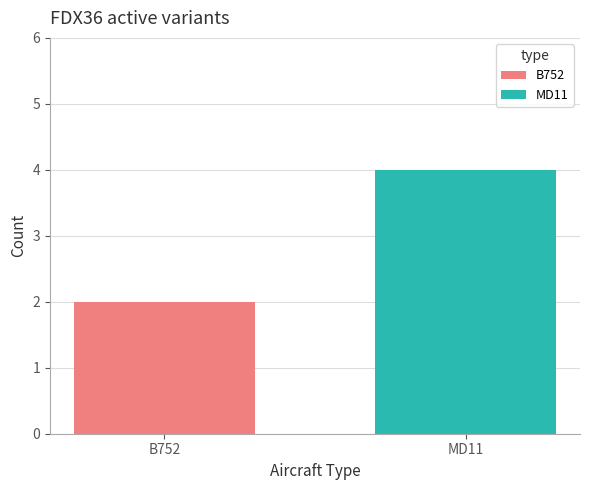

Which series has the largest range (max minus min)?

B752